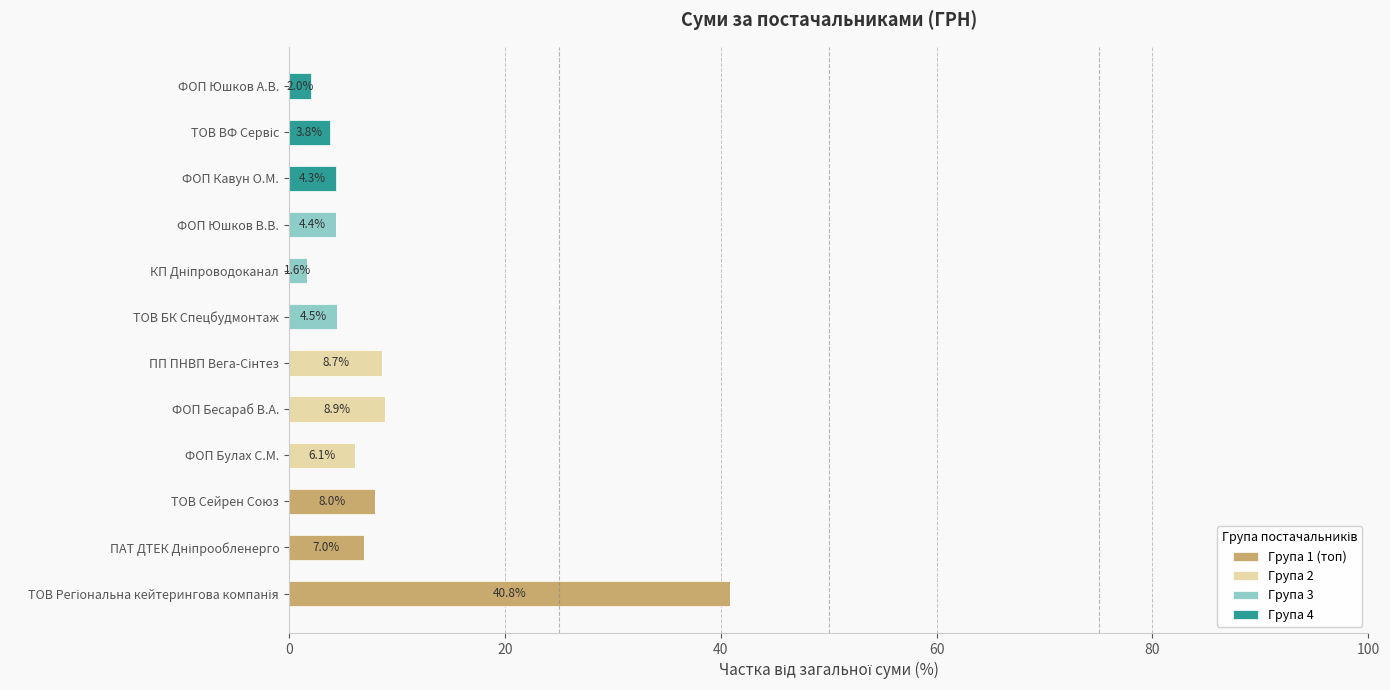

What is the total value across all series at ТОВ Сейрен Союз?

8.0